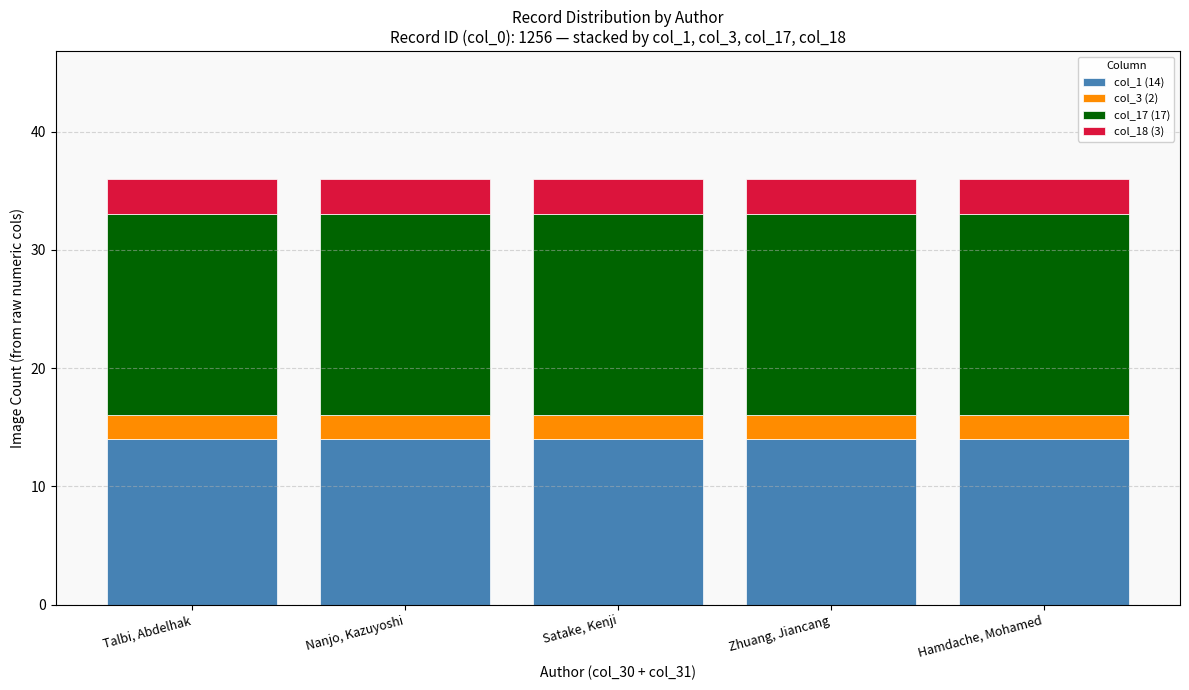

Is it true that col_1 (14) equals 14 at Hamdache, Mohamed?

True